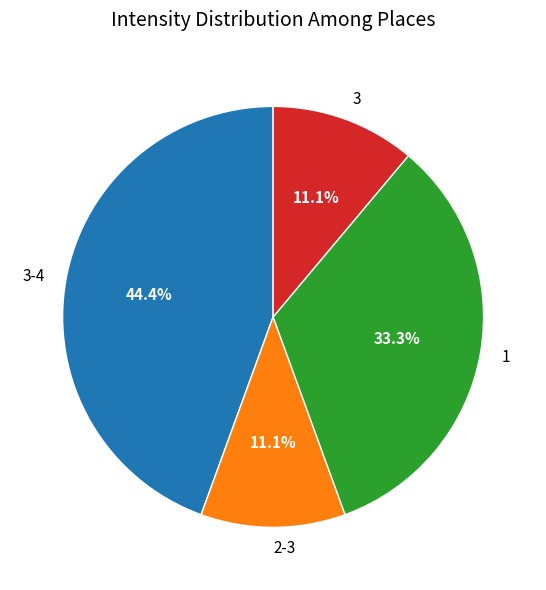

Does 2-3 account for over 50% of the chart?

No